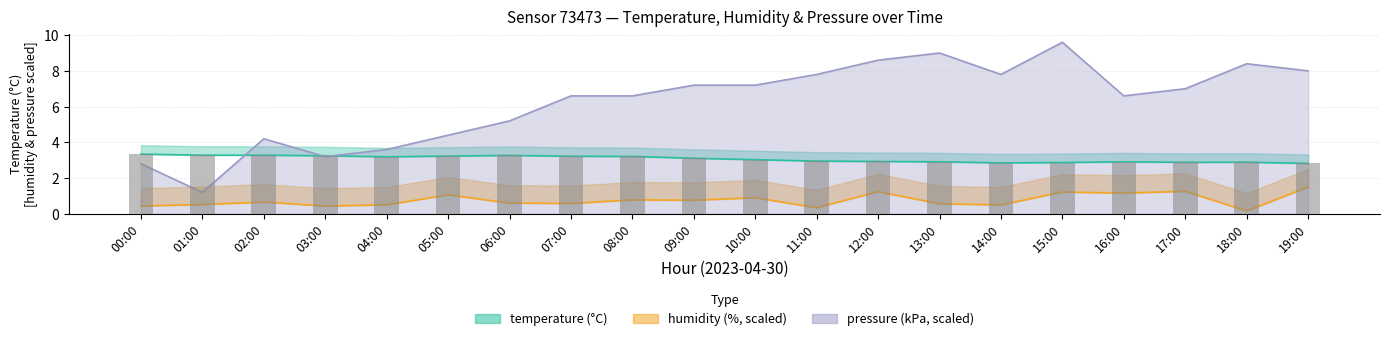

What value does the data have at 01:00?

3.3